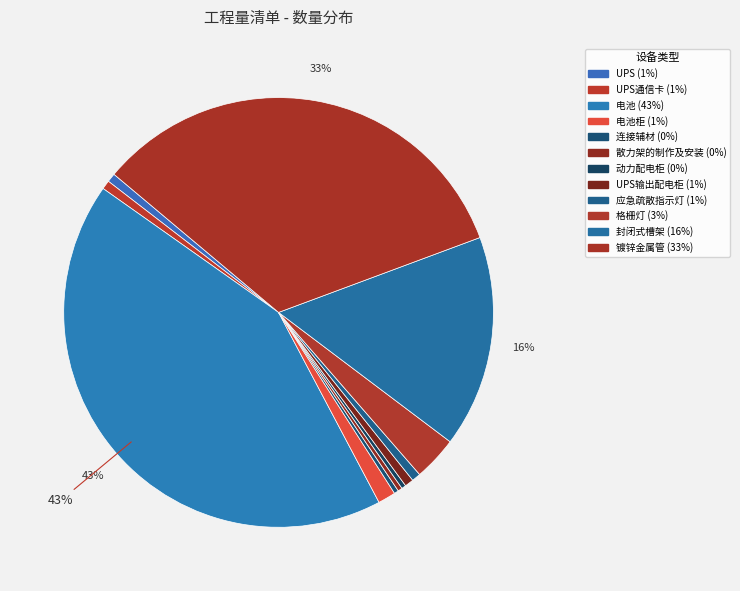

How many slices are in this pie chart?

12